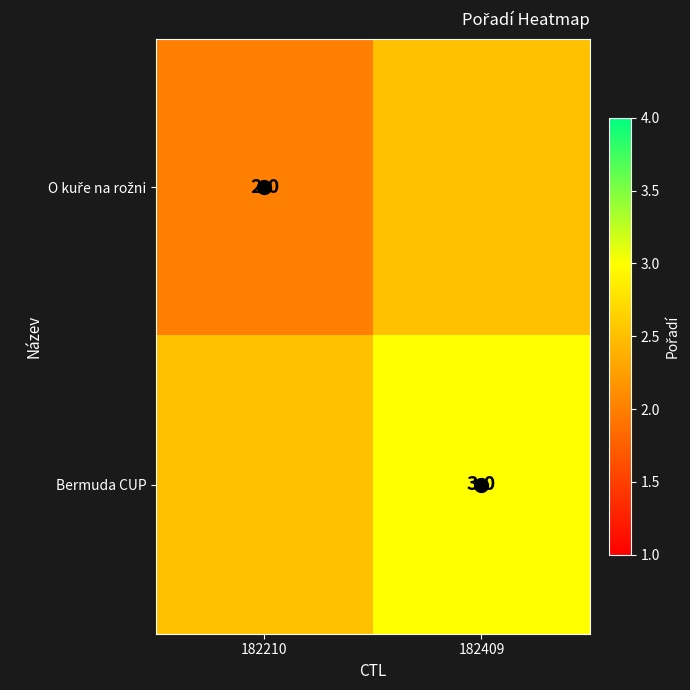

What is the difference between the highest and lowest values at 182210?

0.5